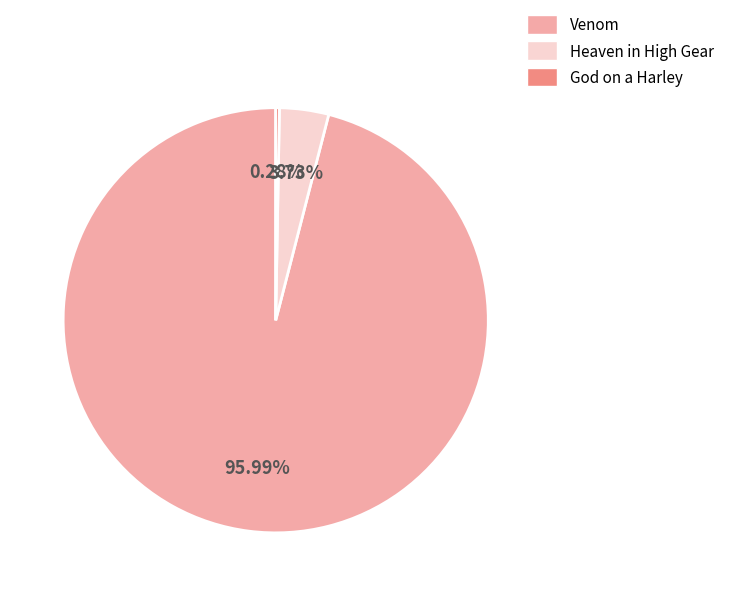

To the nearest percent, what percentage of the pie is Venom?

96%